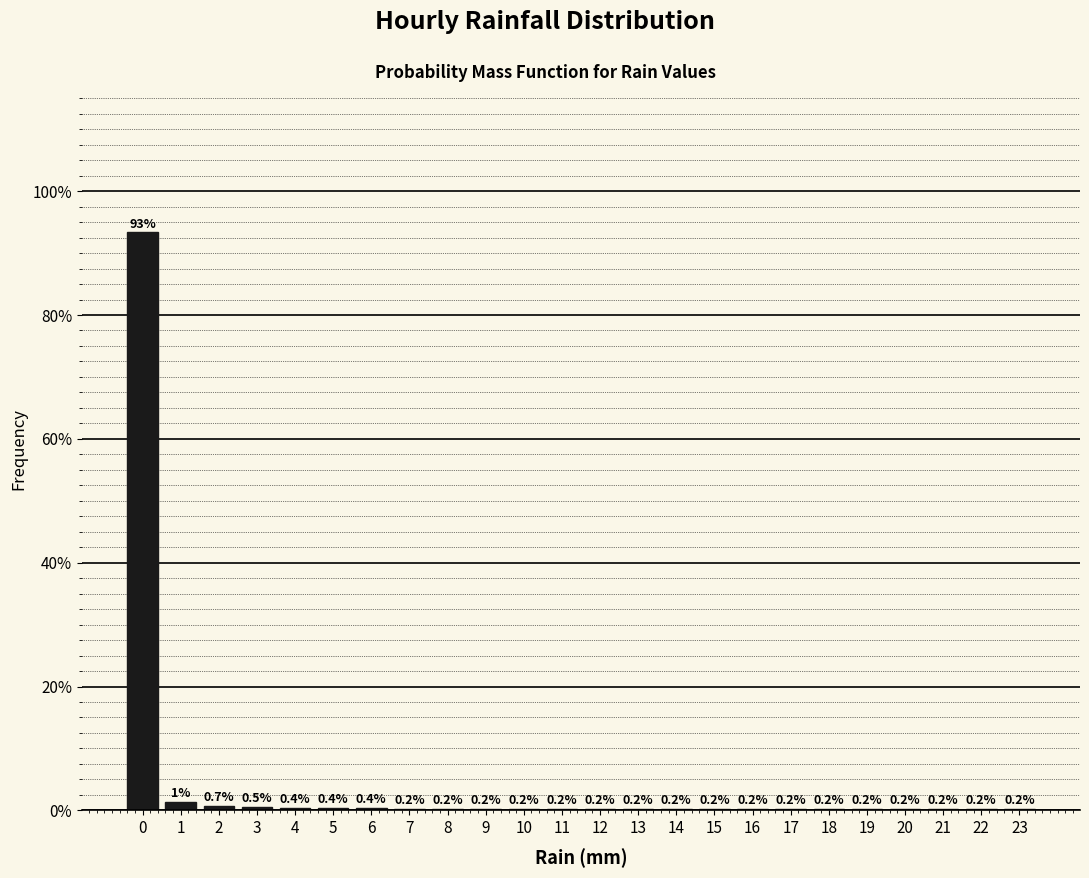

Reading left to right, transcribe all the data shown in this chart.

0=93.3	1=1.4	2=0.7	3=0.5	4=0.4	5=0.4	6=0.4	7=0.2	8=0.2	9=0.2	10=0.2	11=0.2	12=0.2	13=0.2	14=0.2	15=0.2	16=0.2	17=0.2	18=0.2	19=0.2	20=0.2	21=0.2	22=0.2	23=0.2